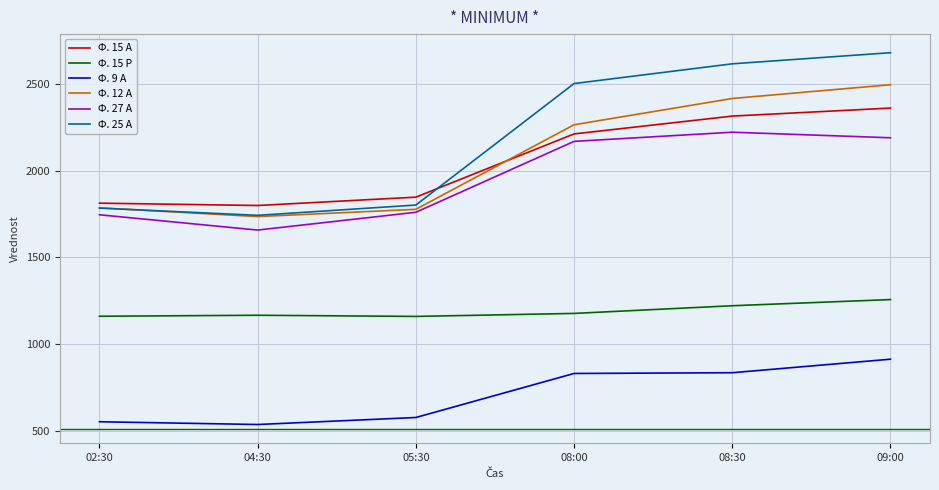

What is the average value of the Ф. 15 Р series?

1191.2